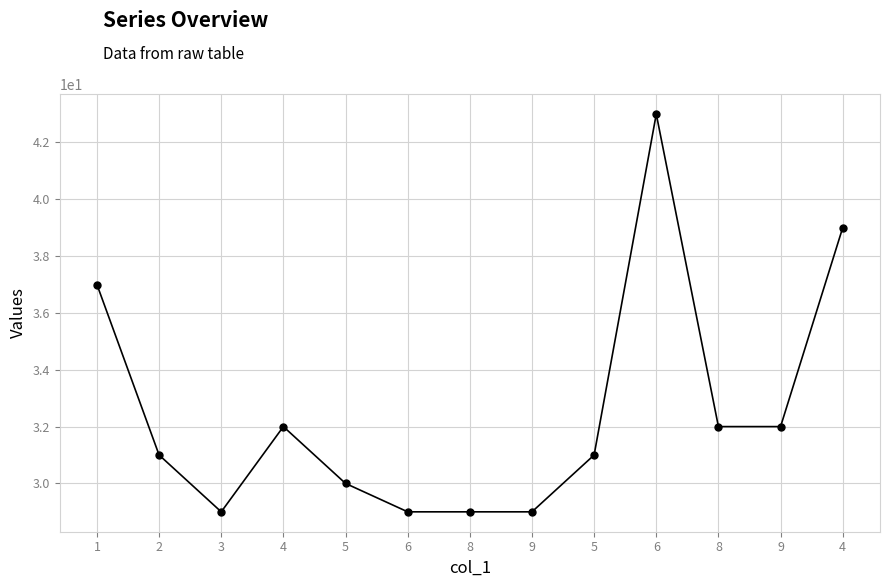

How many lines are shown in the chart?

1